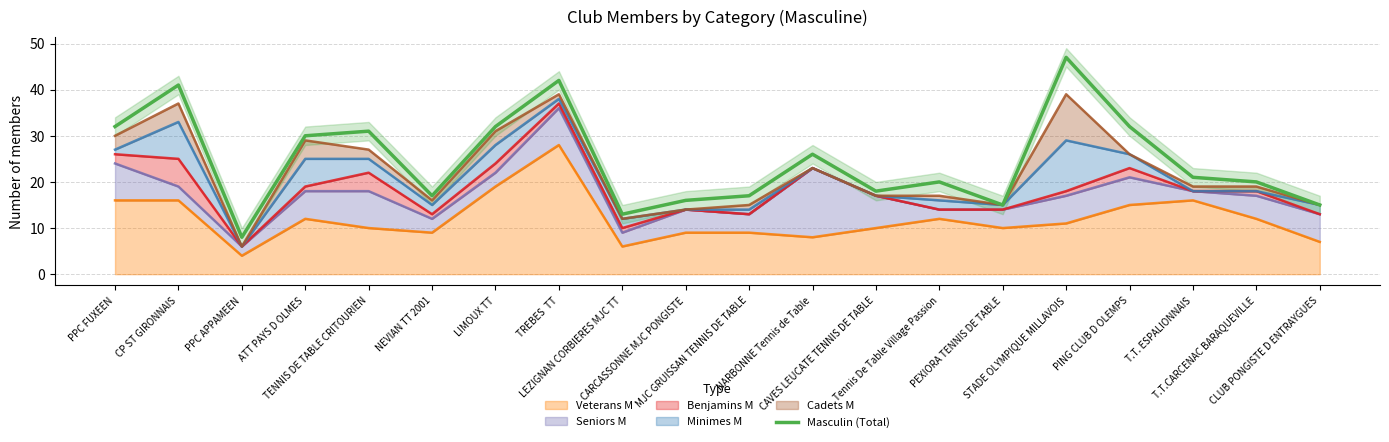

Where does the data first go above 21?

PPC FUXEEN